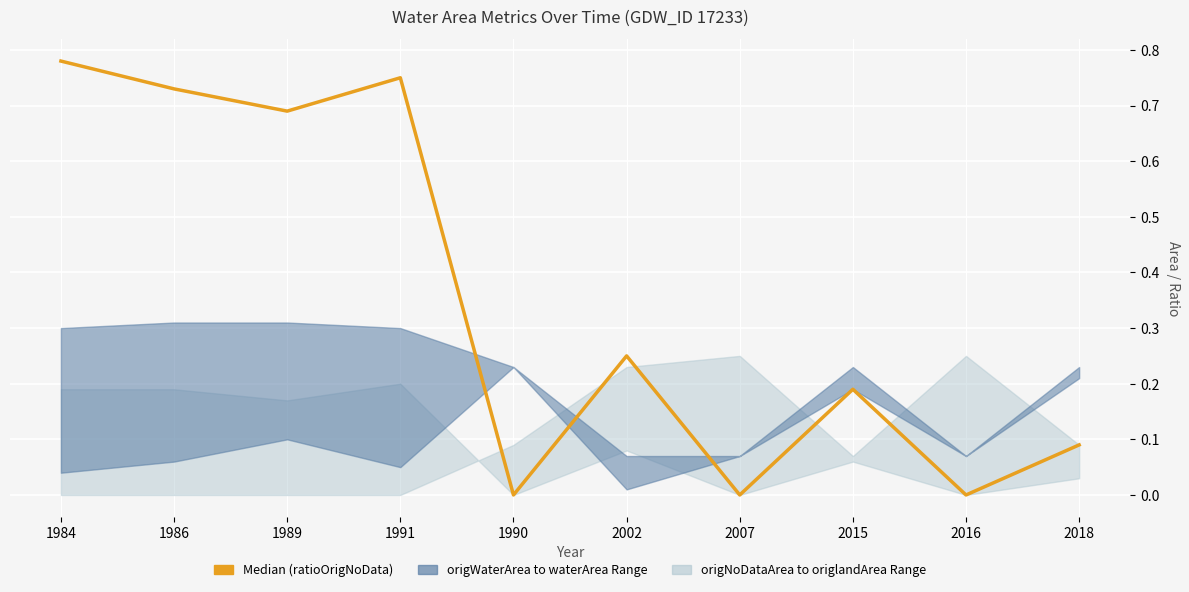

Does the chart display data point markers on the line(s)?

No